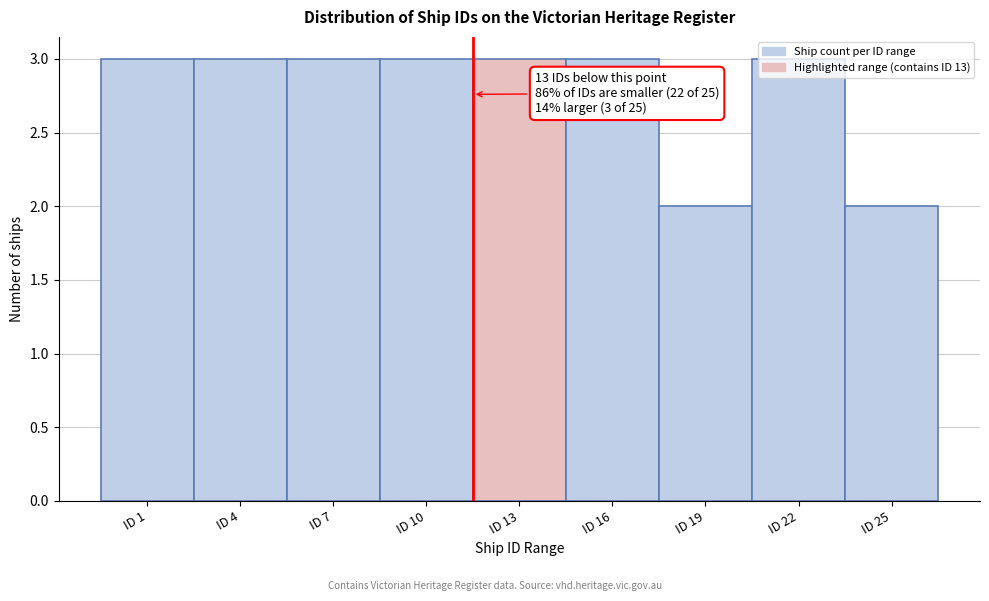

Is it true that the value at ID 4 is 5?

False